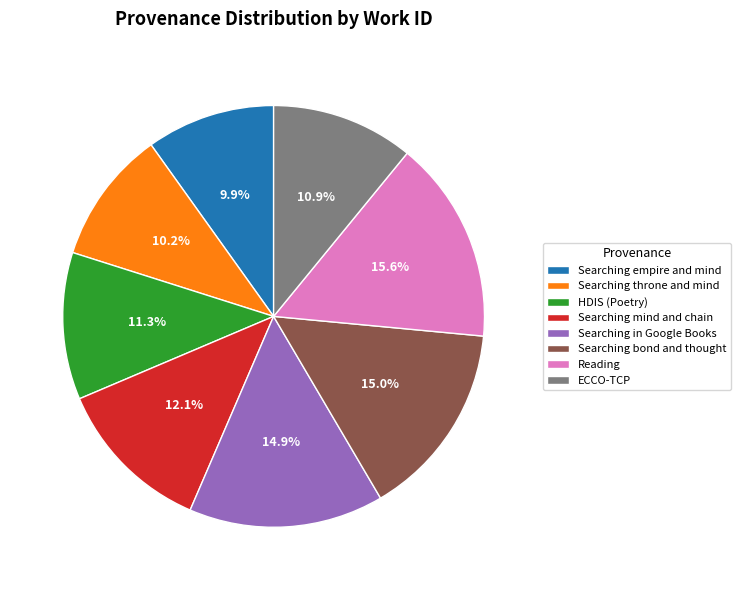

The Searching throne and mind slice represents 10% of the pie. True or false?

True